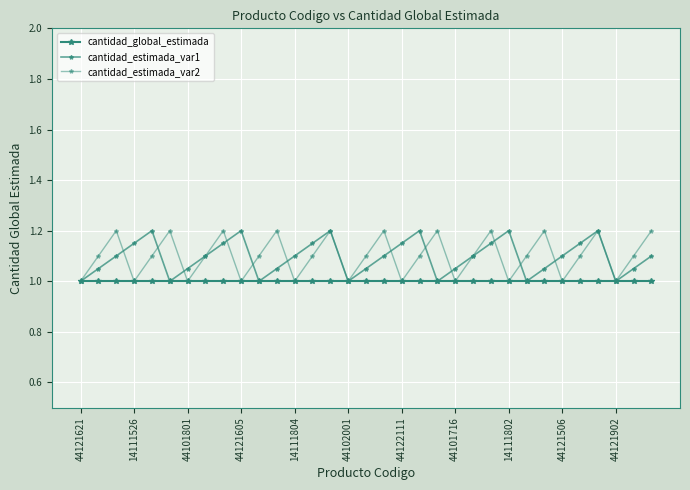

True or false: cantidad_estimada_var2 and cantidad_global_estimada intersect in this chart.

False